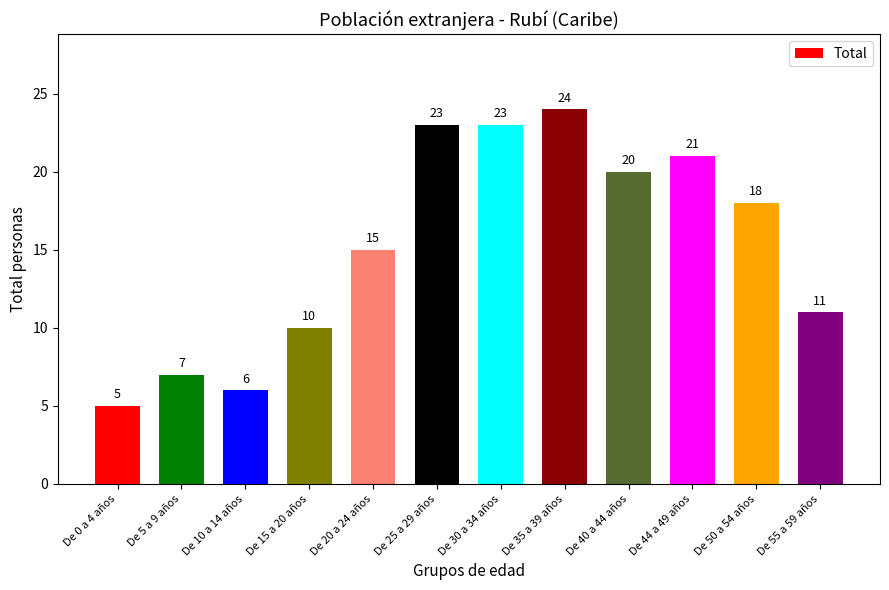

Is it true that the value at De 20 a 24 años is 15?

True